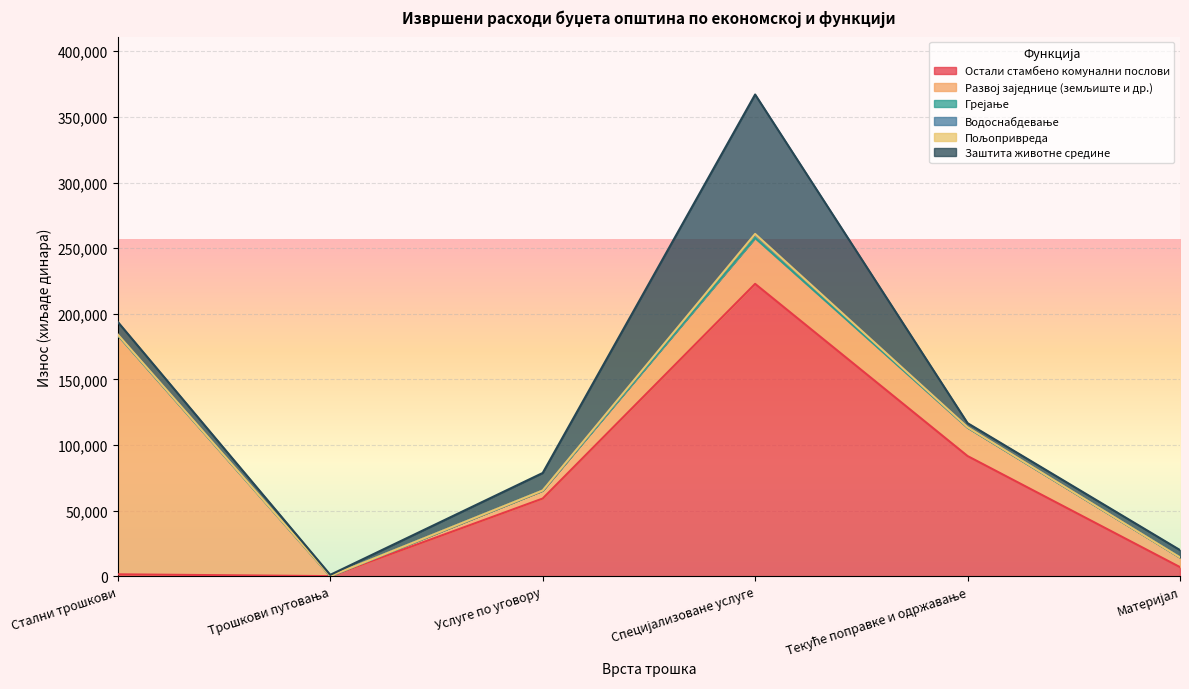

What is the difference between the Водоснабдевање values at Стални трошкови and Материјал?

493